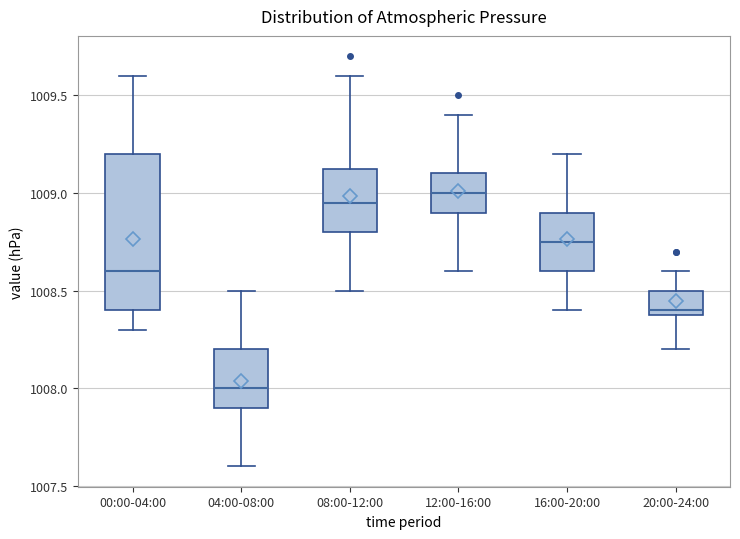

Which box's median line is the lowest?

04:00-08:00